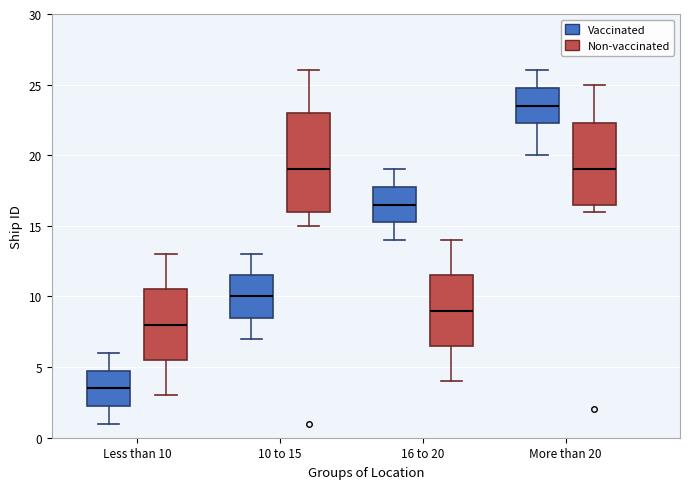

Where does the median line of the box for 16 to 20 (Vaccinated) sit on the y-axis? The values are not printed on the chart, so give them approximately, as read against the axis.

16.5